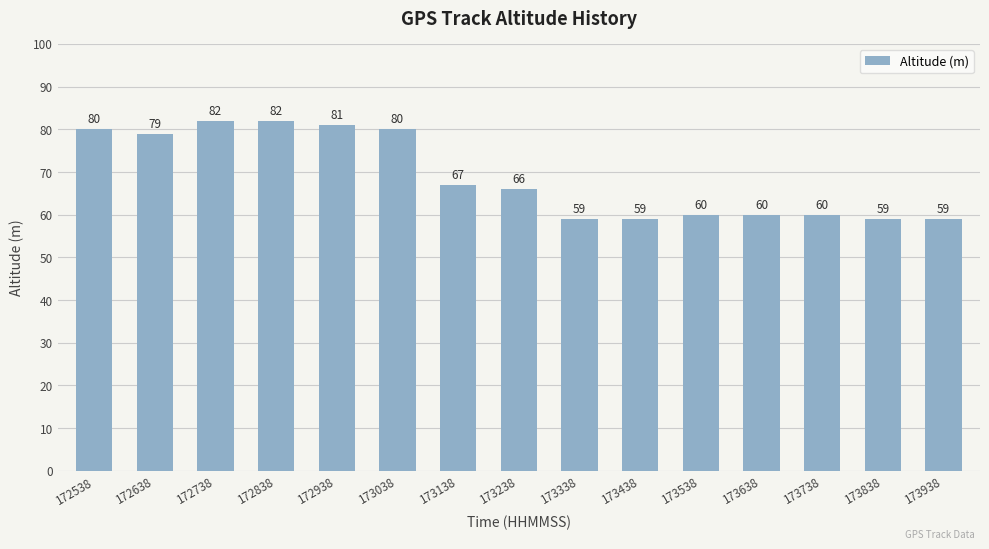

How many data points are less than 66?

7